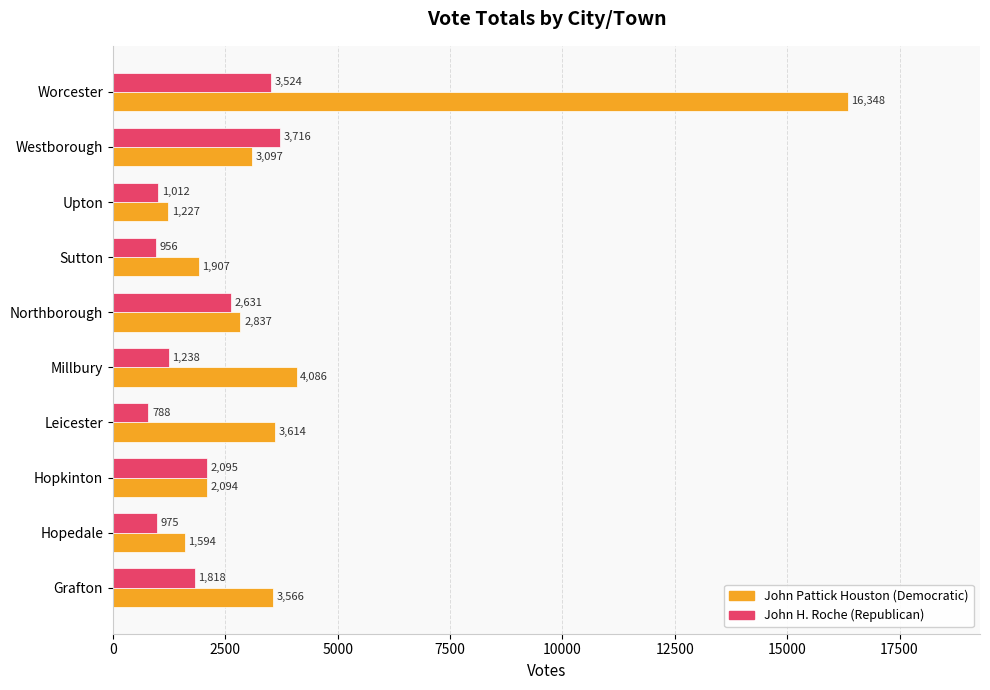

At which category is the sum across all series the highest?

Worcester